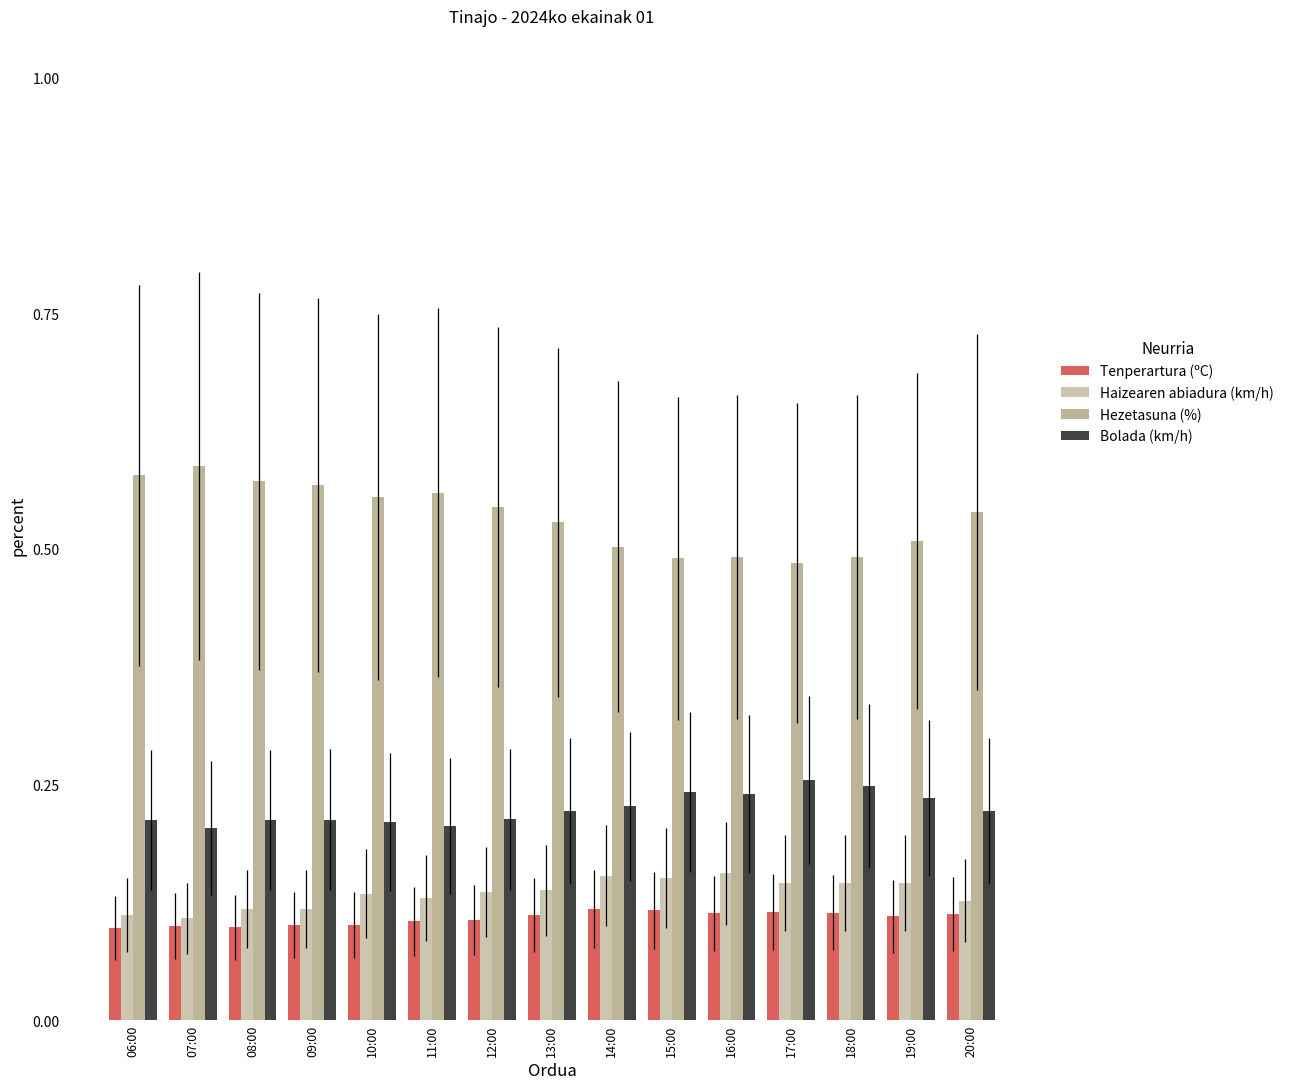

List the labels in order of Tenperartura (ºC) value, largest first.

14:00, 15:00, 17:00, 18:00, 16:00, 20:00, 13:00, 19:00, 12:00, 11:00, 09:00, 10:00, 07:00, 08:00, 06:00